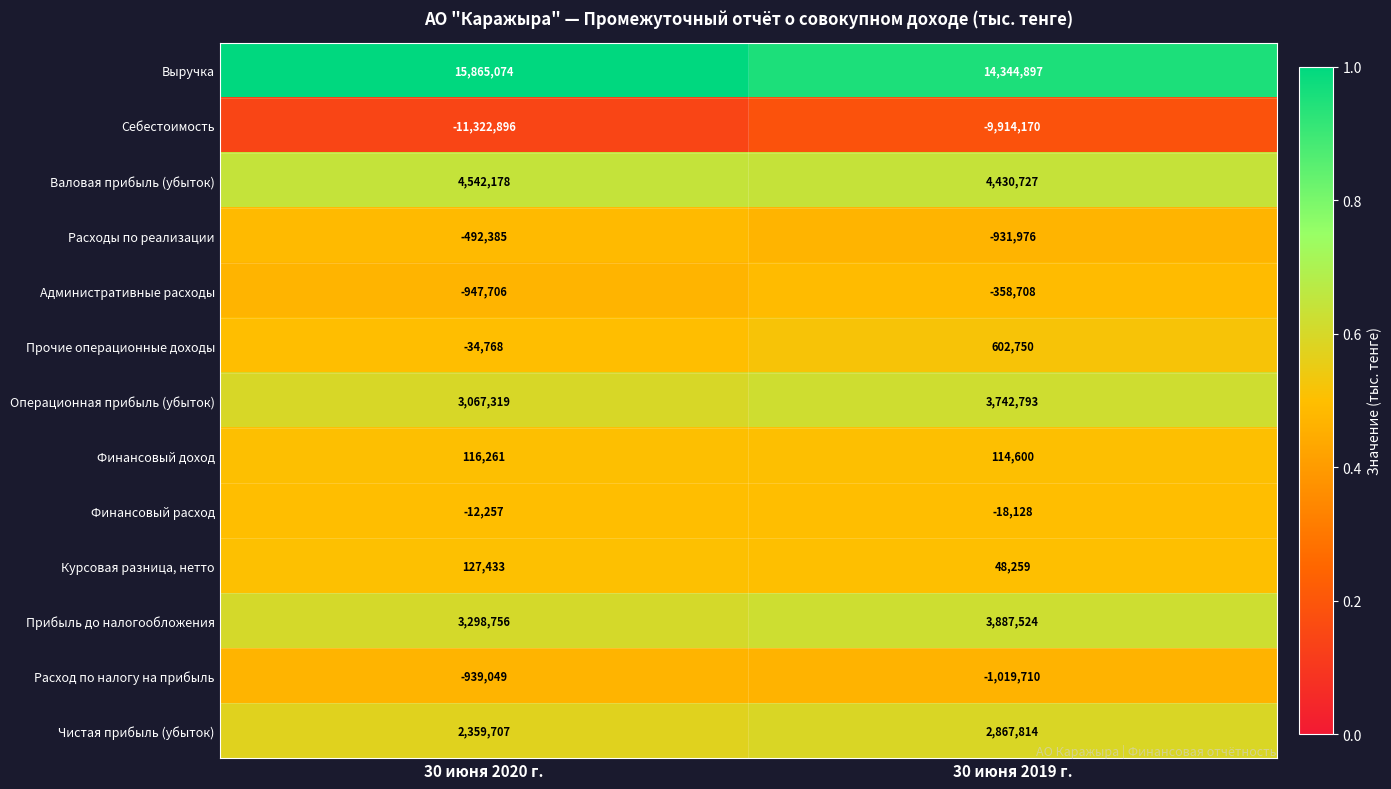

True or false: Чистая прибыль (убыток) has a value of 2867814 at 30 июня 2019 г..

True